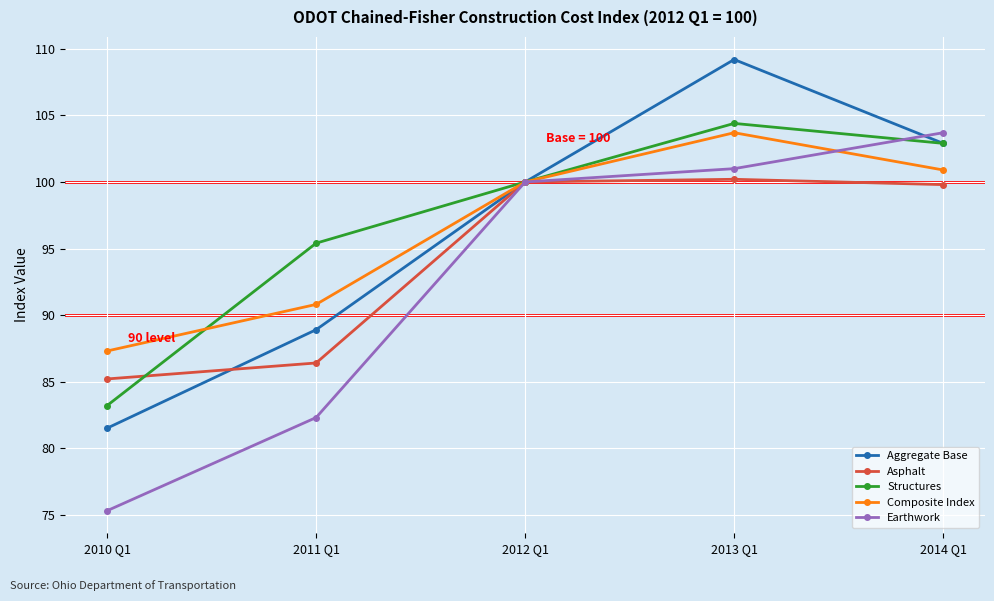

List the labels in order of Composite Index value, smallest first.

2010 Q1, 2011 Q1, 2012 Q1, 2014 Q1, 2013 Q1